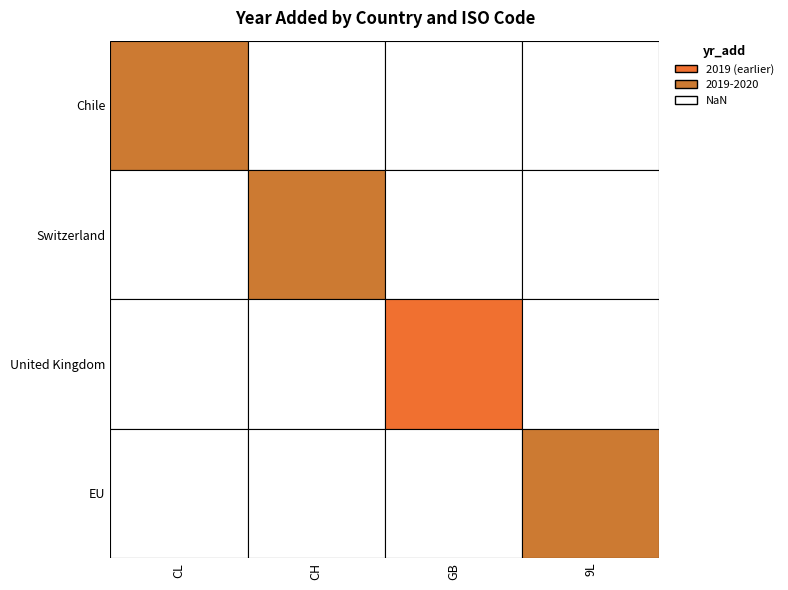

Rank the categories by value from lowest to highest.

yr_add, 1, 3, 2